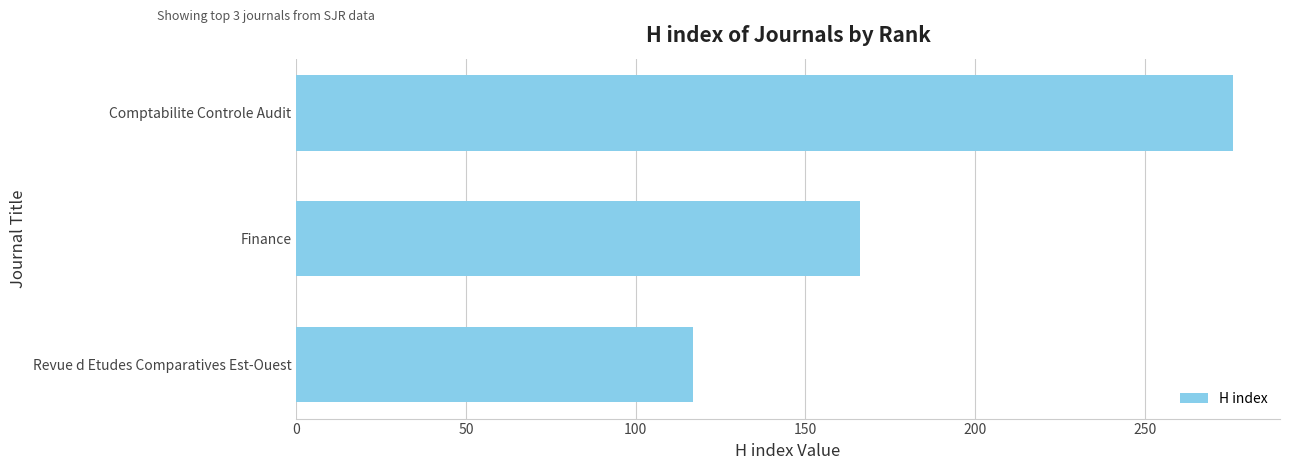

What is the difference between the maximum and second lowest values?

110